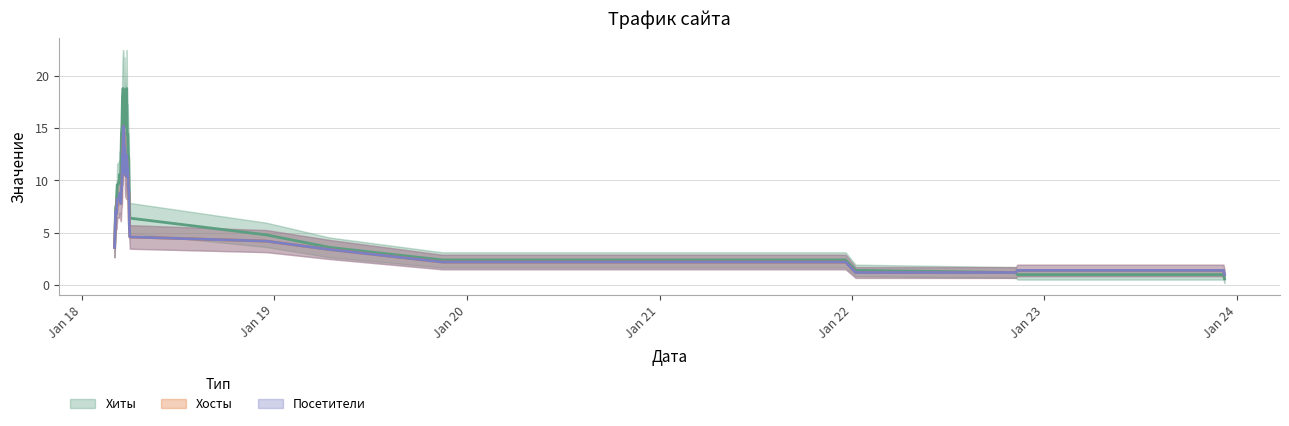

What is the value of the Посетители point at the 33rd from the left?

8